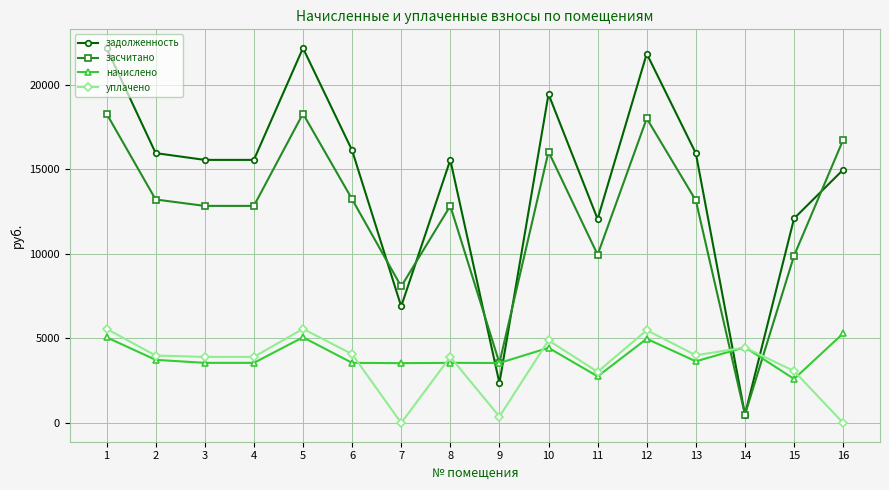

What is the value of the уплачено point at the 2nd from the left?

3985.1